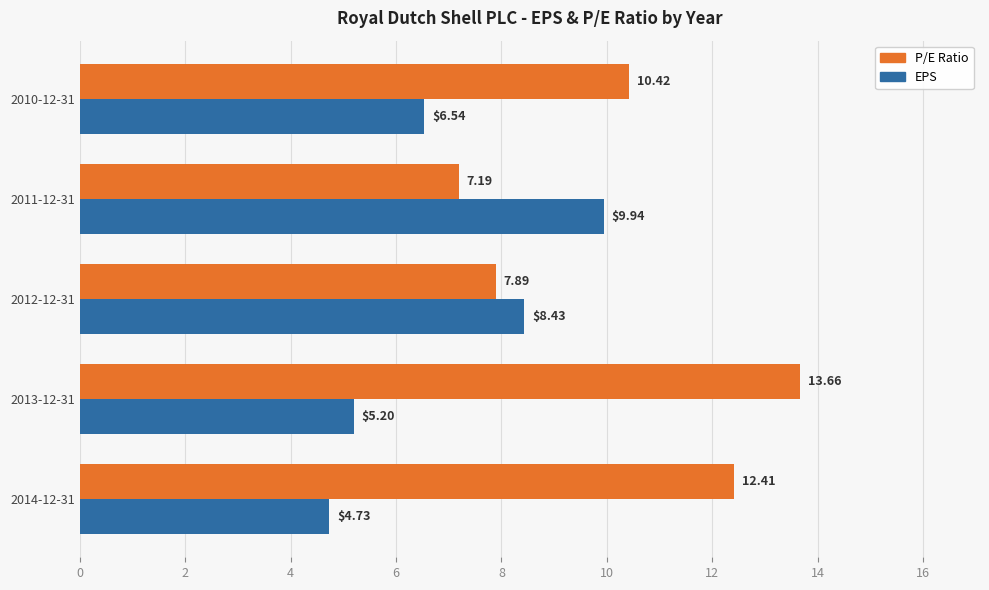

How many distinct data groups are displayed?

2